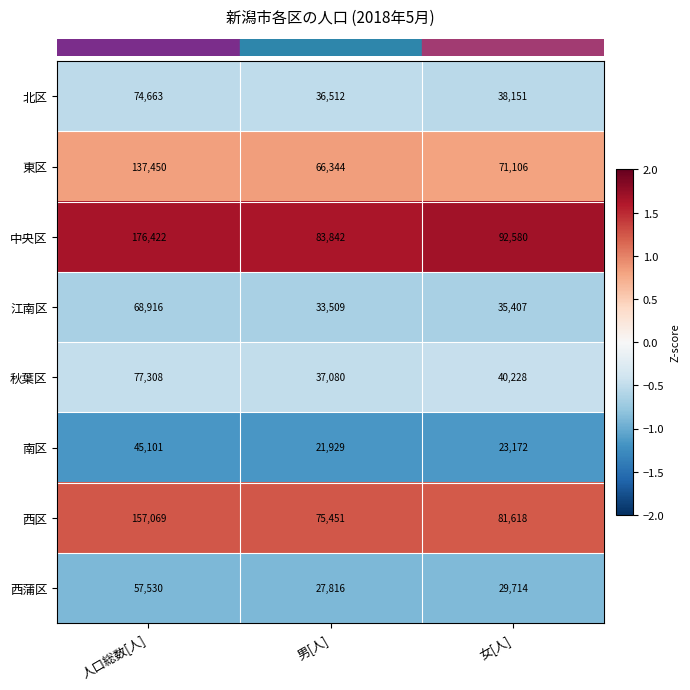

What is the maximum value shown in the chart?

176422